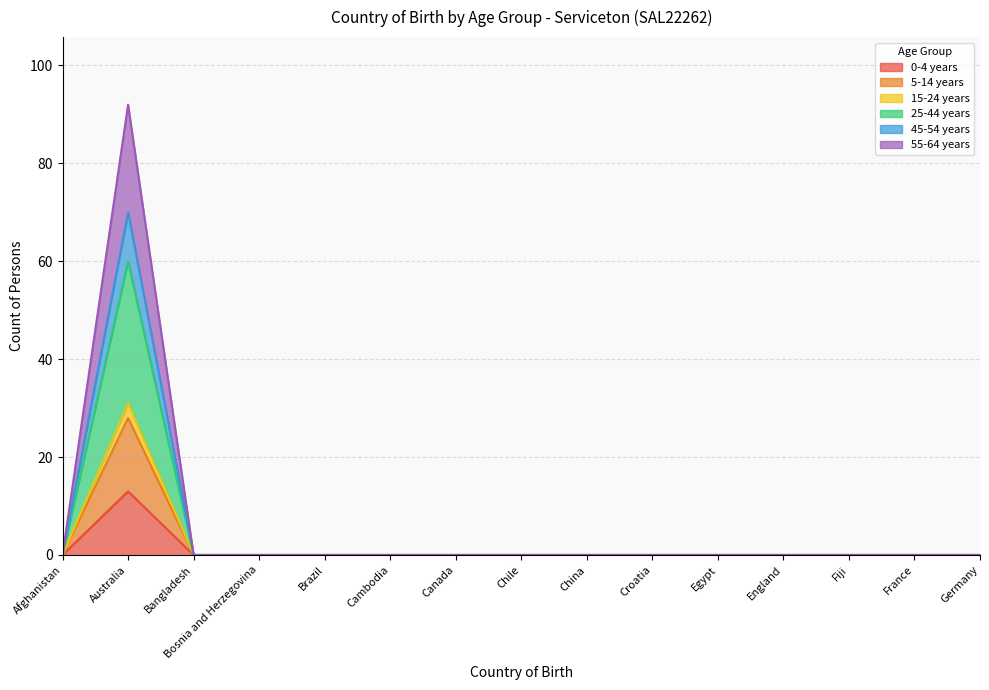

At which category is the sum across all series the highest?

Australia